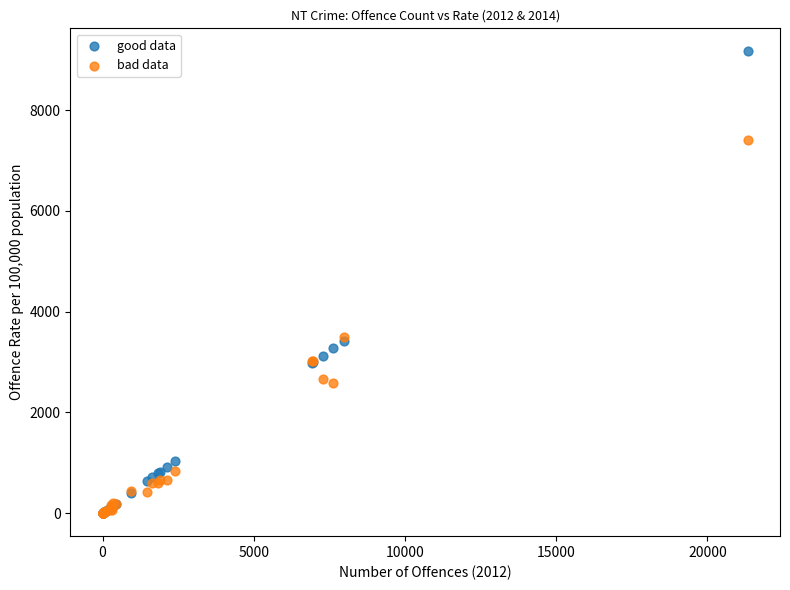

Which series has the widest spread of Y values?

good data